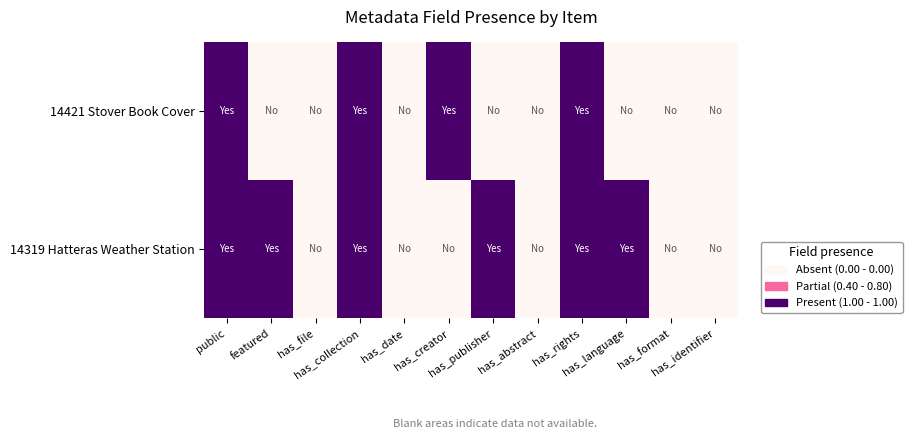

Reading right to left, extract all data points from this chart.

14421 Stover Book Cover: has_identifier=0	has_format=0	has_language=0	has_rights=1	has_abstract=0	has_publisher=0	has_creator=1	has_date=0	has_collection=1	has_file=0	featured=0	public=1
14319 Hatteras Weather Station: has_identifier=0	has_format=0	has_language=1	has_rights=1	has_abstract=0	has_publisher=1	has_creator=0	has_date=0	has_collection=1	has_file=0	featured=1	public=1